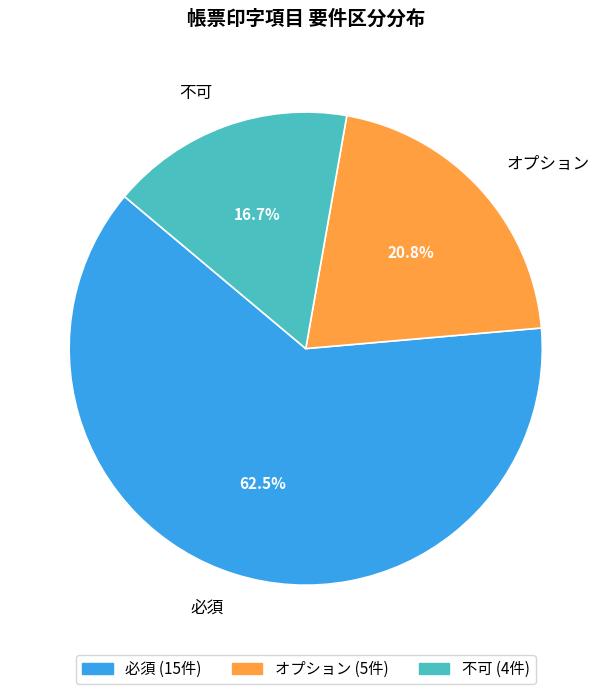

What is the largest slice in the pie chart?

必須